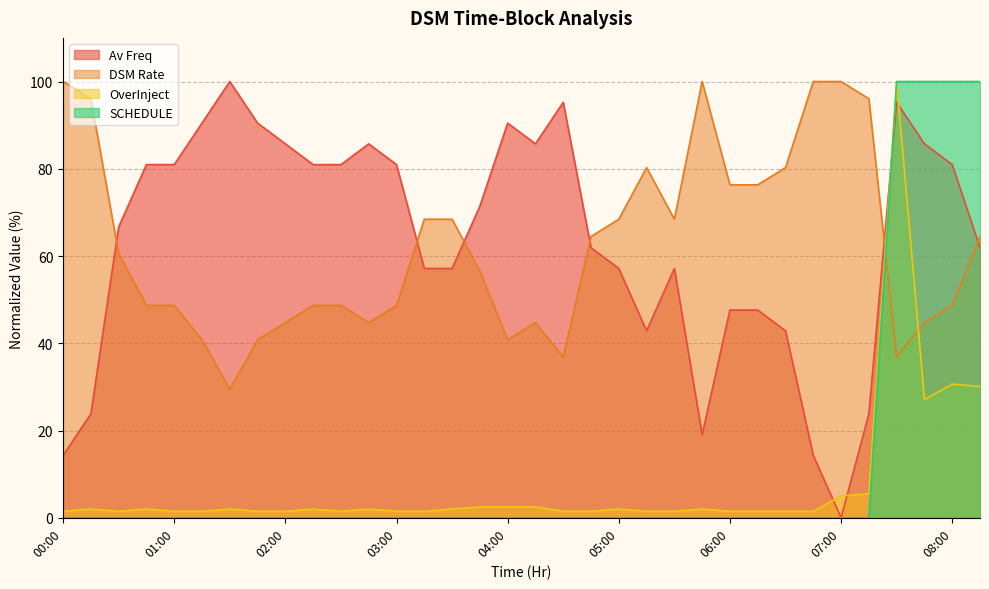

True or false: Av Freq and DSM Rate intersect in this chart.

True